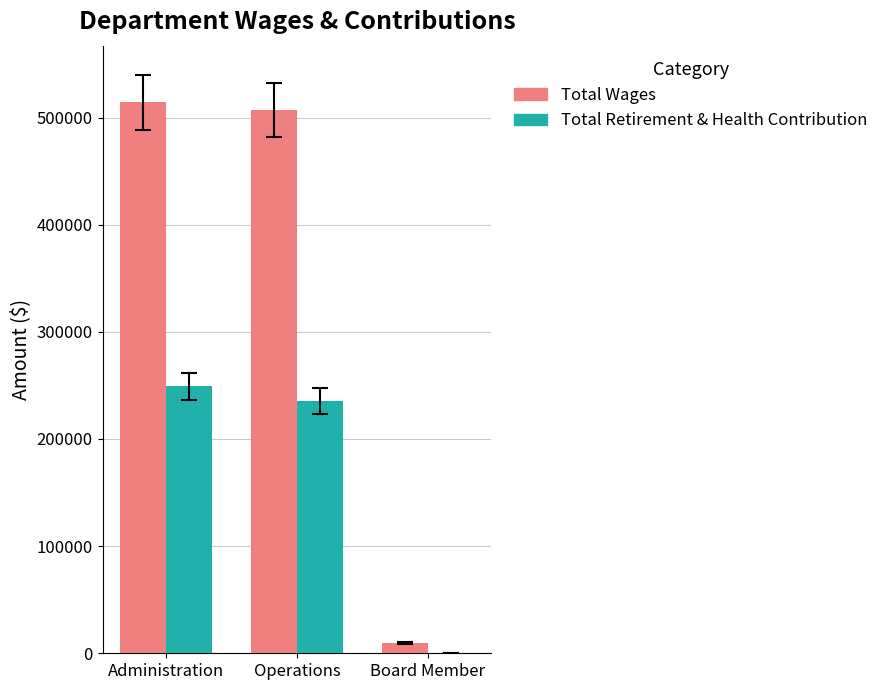

True or false: Total Retirement & Health Contribution has a value of 350255 at Operations.

False